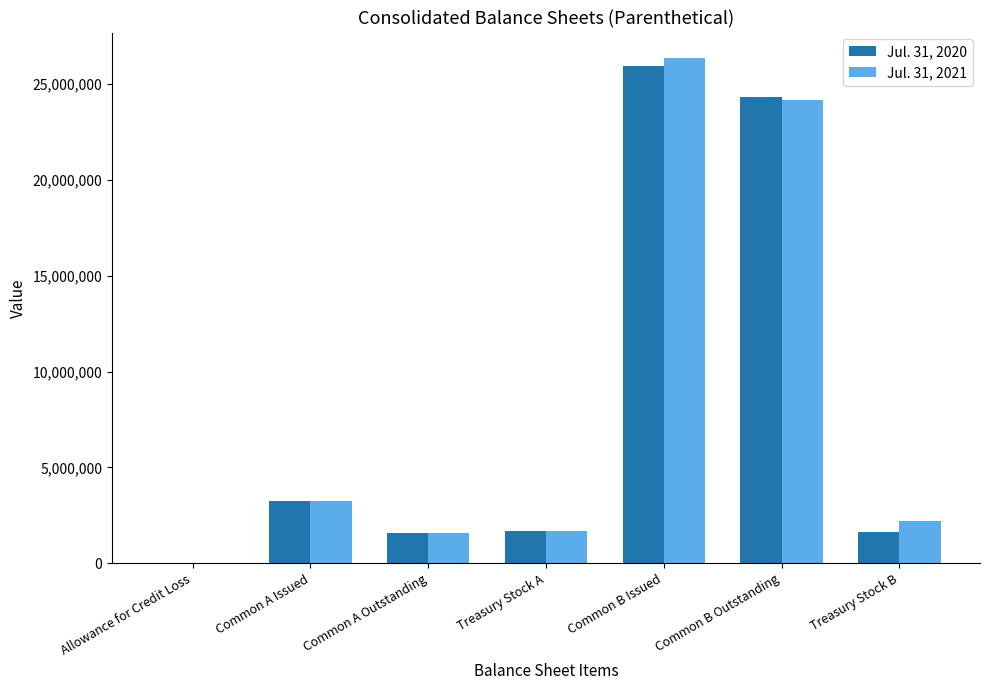

Read the Jul. 31, 2020 value at Common B Outstanding, to the nearest 10.

24345000